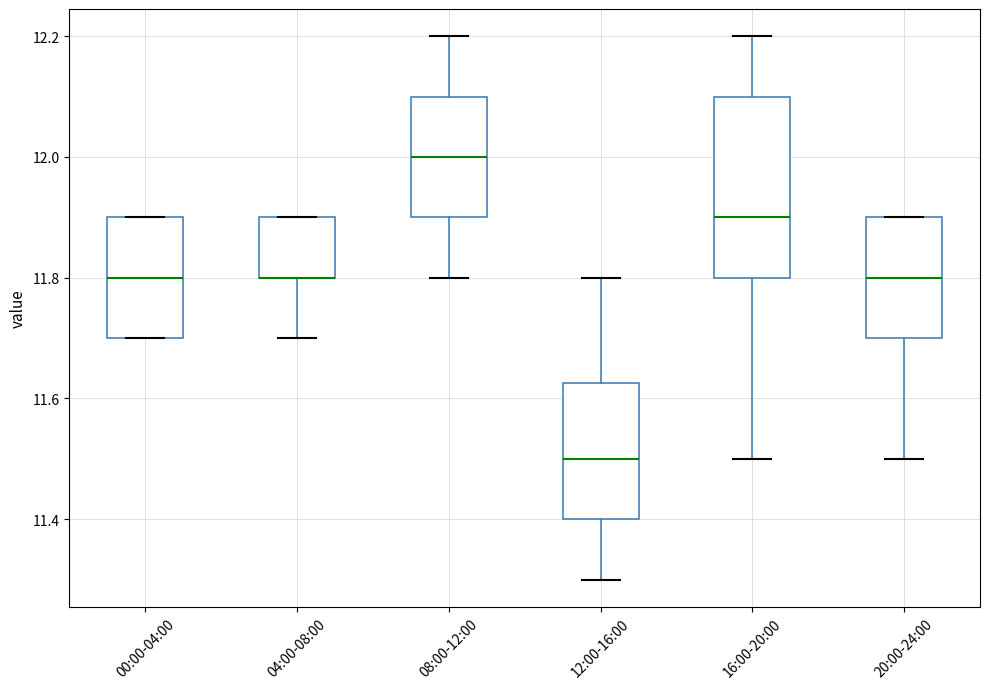

Reading left to right, read every box against the y-axis: the position of its median line, the range the box covers, and the ends of its whiskers. The values are not printed on the chart, so give them approximately, as read against the axis.

00:00-04:00: median 11.80, box 11.70 to 11.90, whiskers 11.70 to 11.90
04:00-08:00: median 11.80 (drawn on the box's lower edge), box 11.80 to 11.90, whiskers 11.70 to 11.90
08:00-12:00: median 12.00, box 11.90 to 12.10, whiskers 11.80 to 12.20
12:00-16:00: median 11.50, box 11.40 to 11.62, whiskers 11.30 to 11.80
16:00-20:00: median 11.90, box 11.80 to 12.10, whiskers 11.50 to 12.20
20:00-24:00: median 11.80, box 11.70 to 11.90, whiskers 11.50 to 11.90